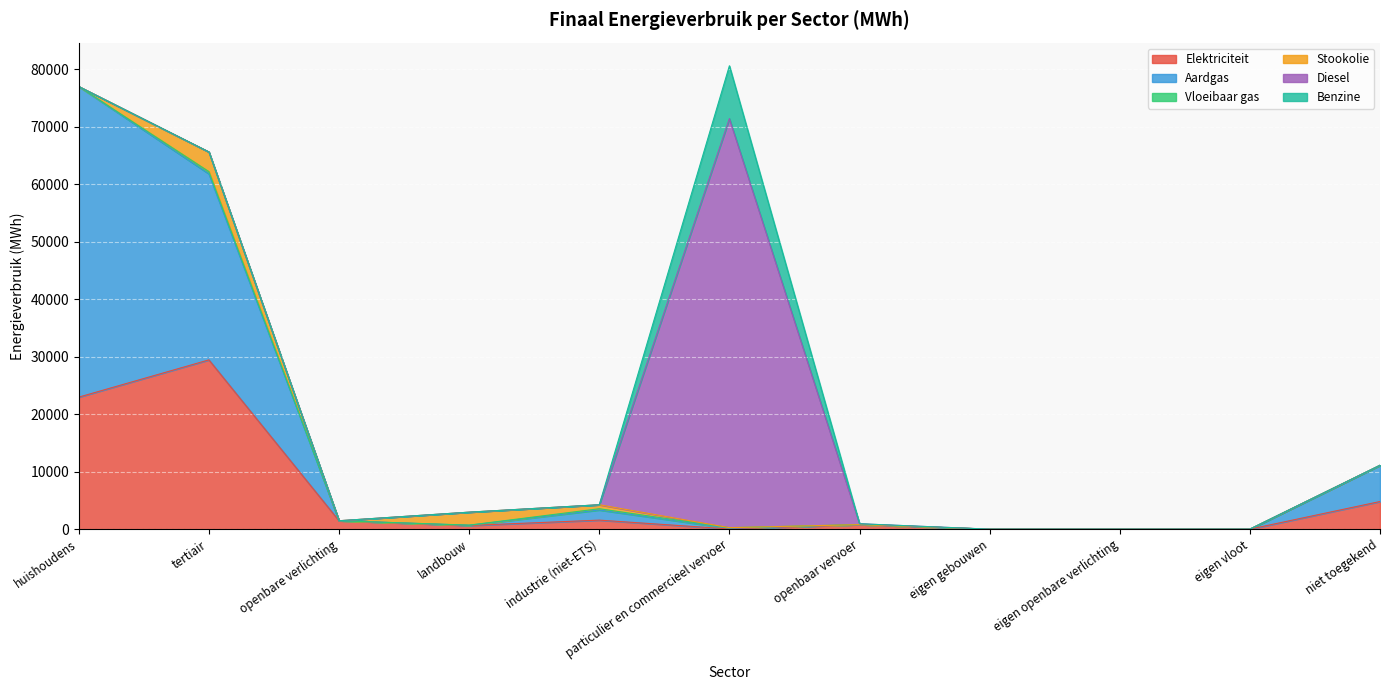

What is the sum of all Vloeibaar gas values?

725.0